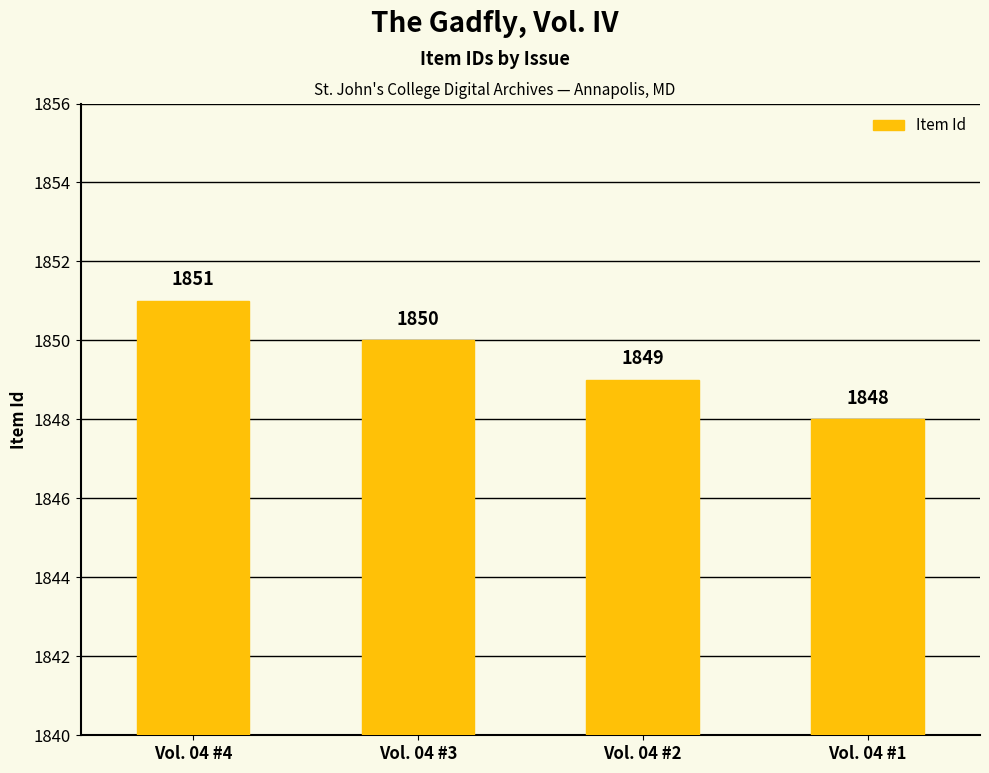

Rank the categories by value from highest to lowest.

Vol. 04 #4, Vol. 04 #3, Vol. 04 #2, Vol. 04 #1